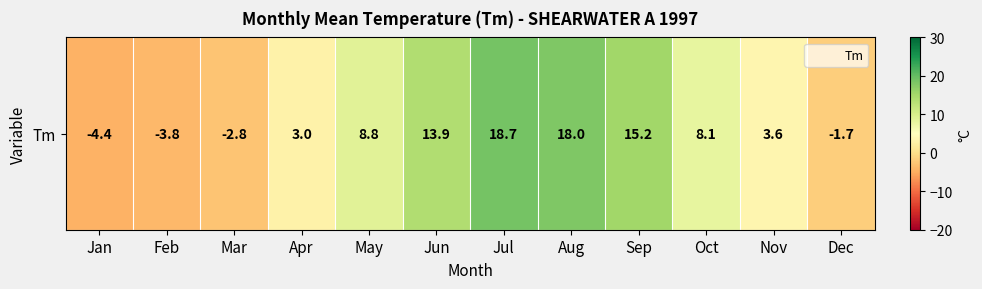

What is the change in value from Jun to Dec?

-15.6